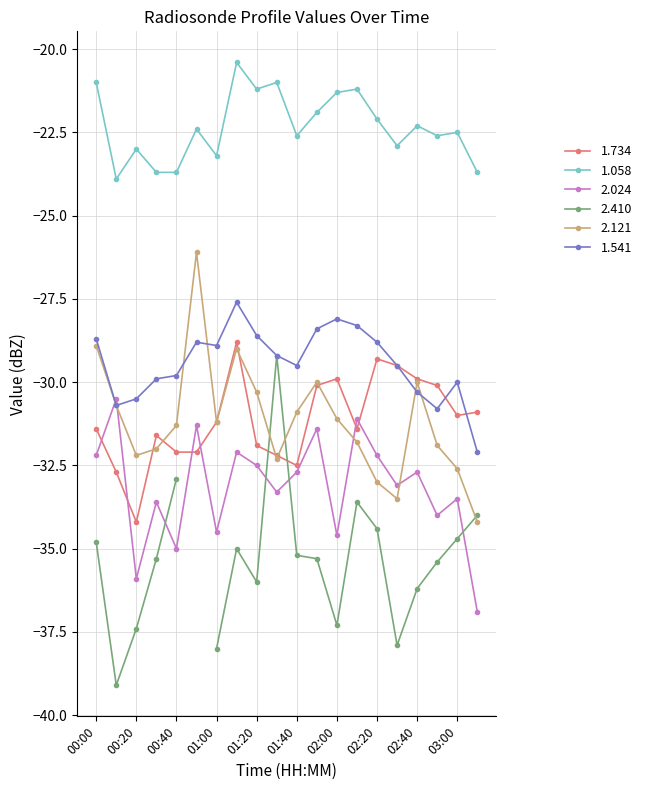

Is it true that 2.024 equals -48.9 at 01:10?

False